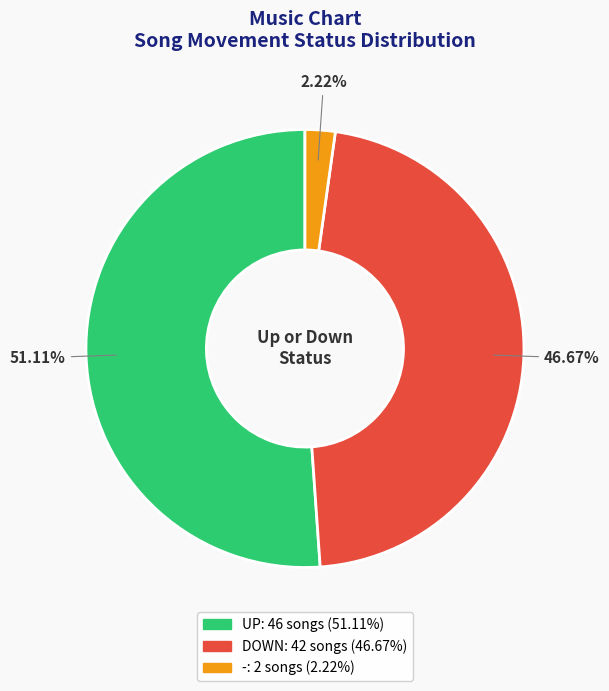

Is there any slice that represents more than half of the pie?

Yes